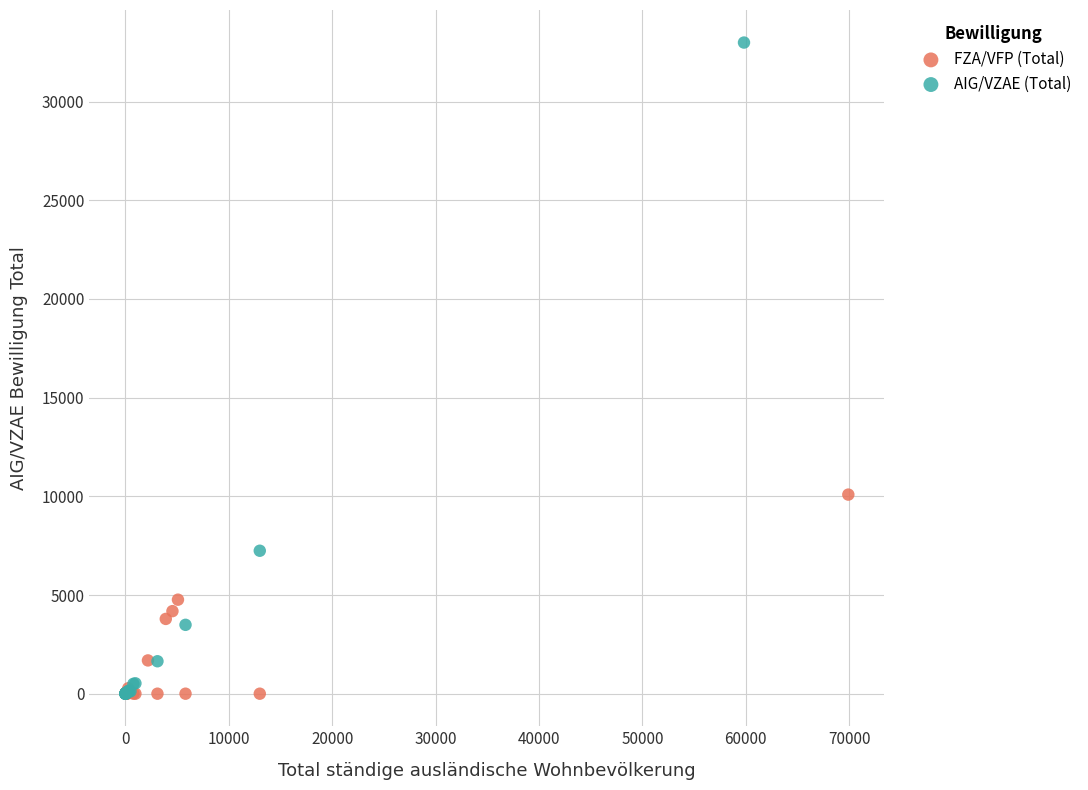

Which series has the widest spread of Y values?

AIG/VZAE (Total)